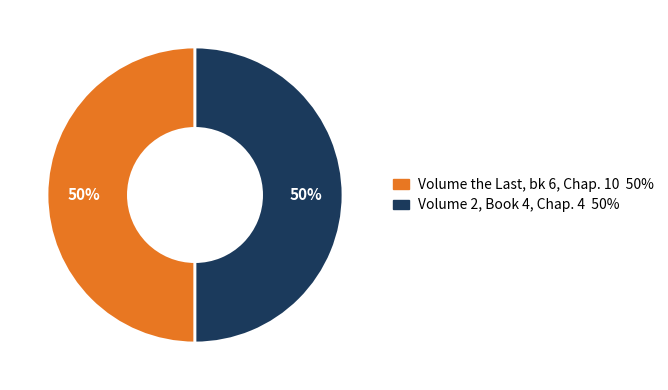

To the nearest percent, what portion does Volume 2, Book 4, Chap. 4 represent?

50%